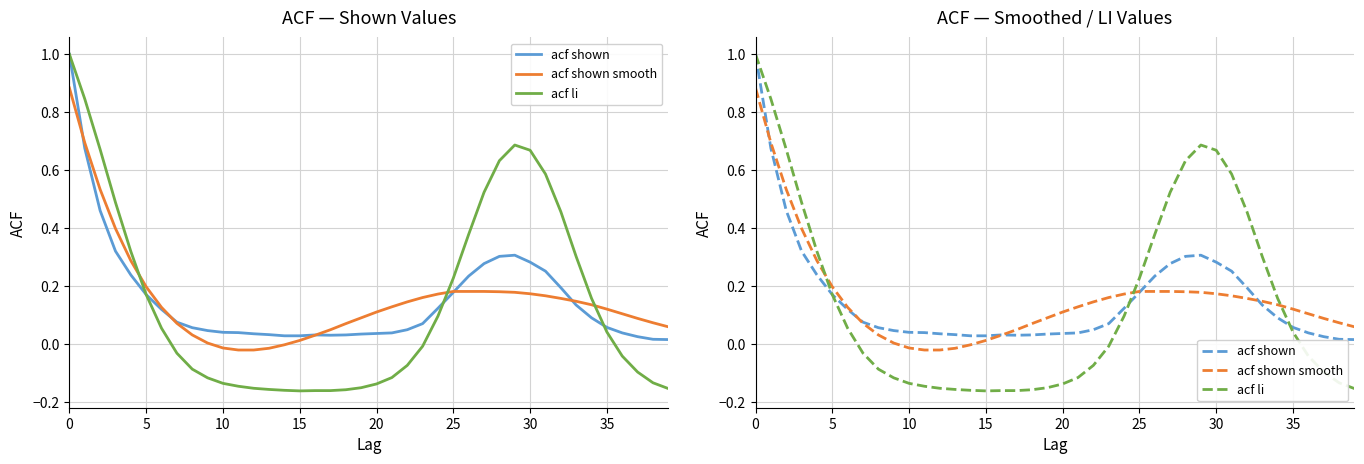

At 38, list the series in order from largest to smallest.

acf shown smooth, acf shown, acf li